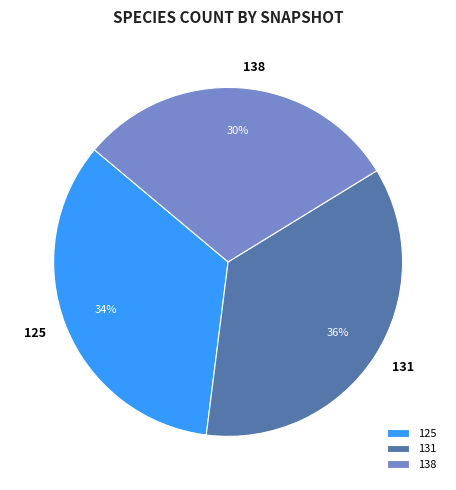

How many slices are in this pie chart?

3